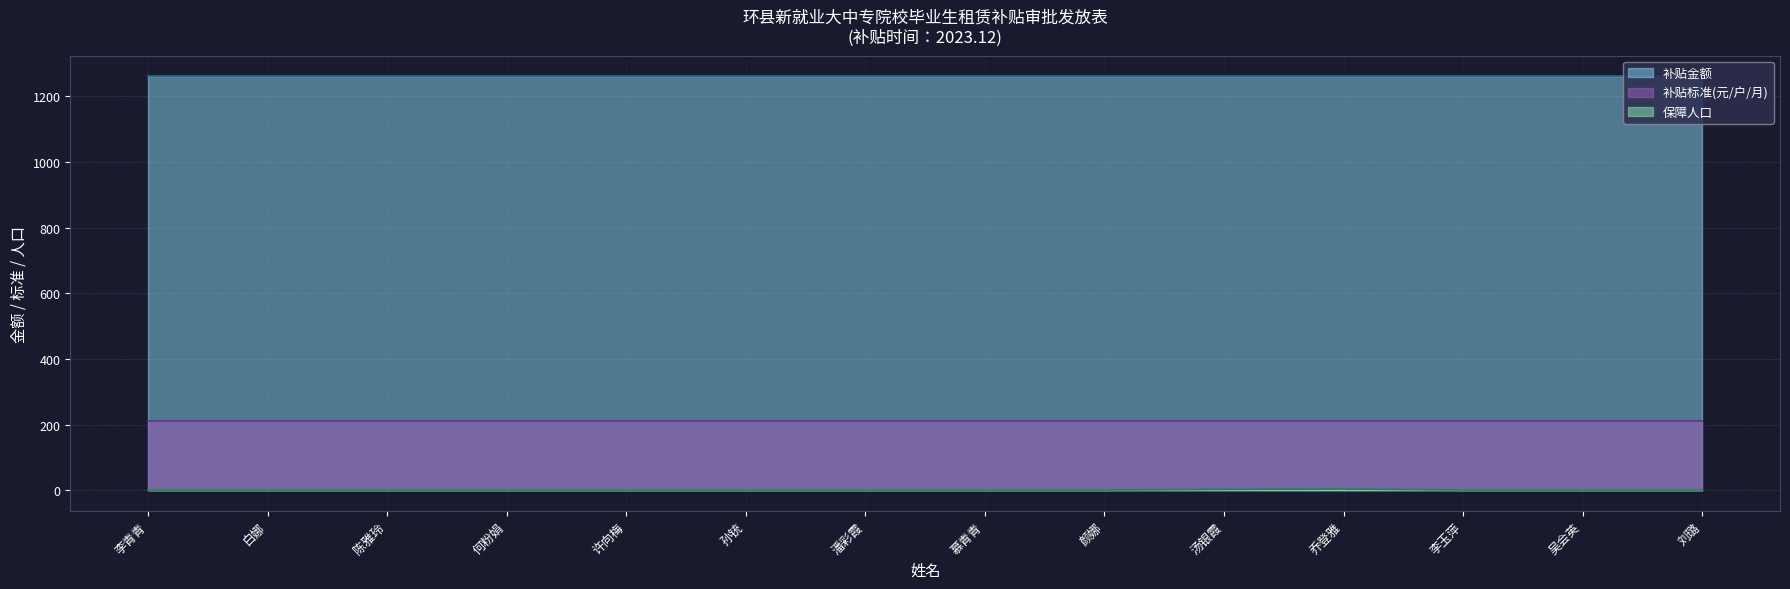

At how many categories does at least one series exceed 1120?

14